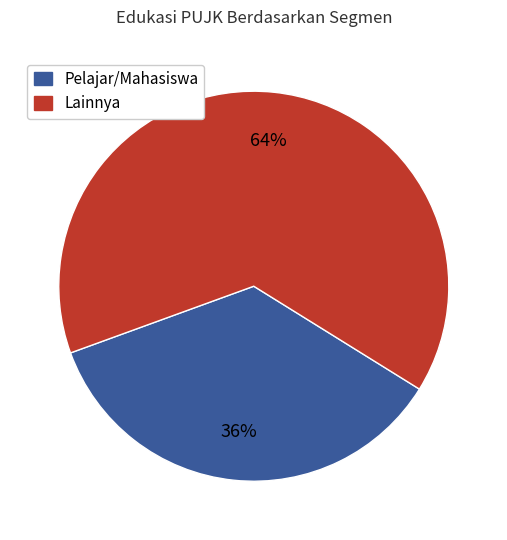

Count the number of slices in the pie.

2